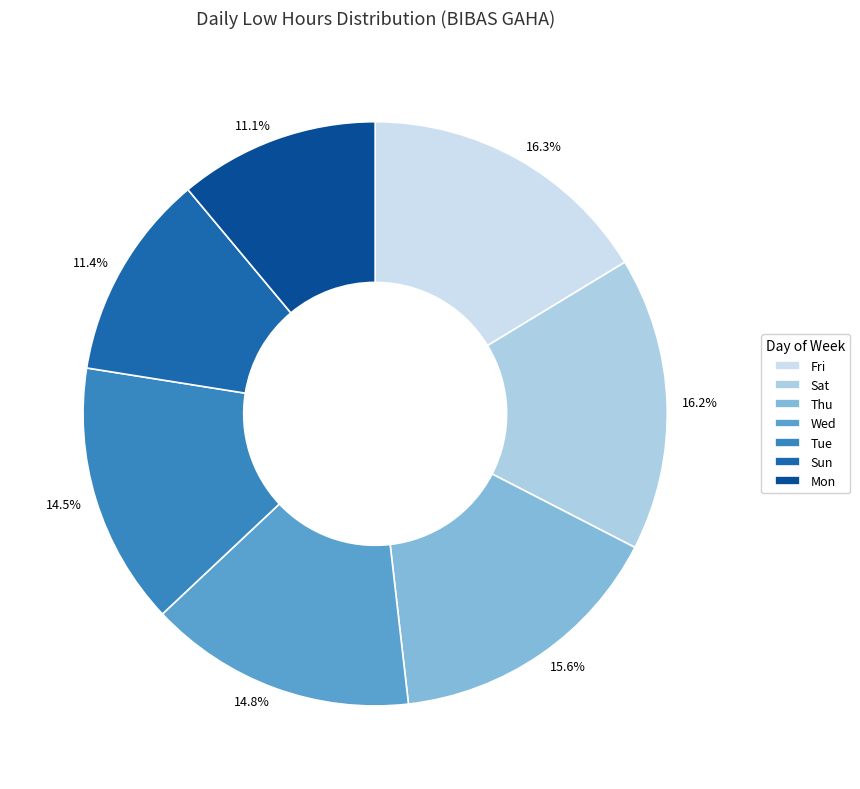

Is there a majority slice in this chart?

No